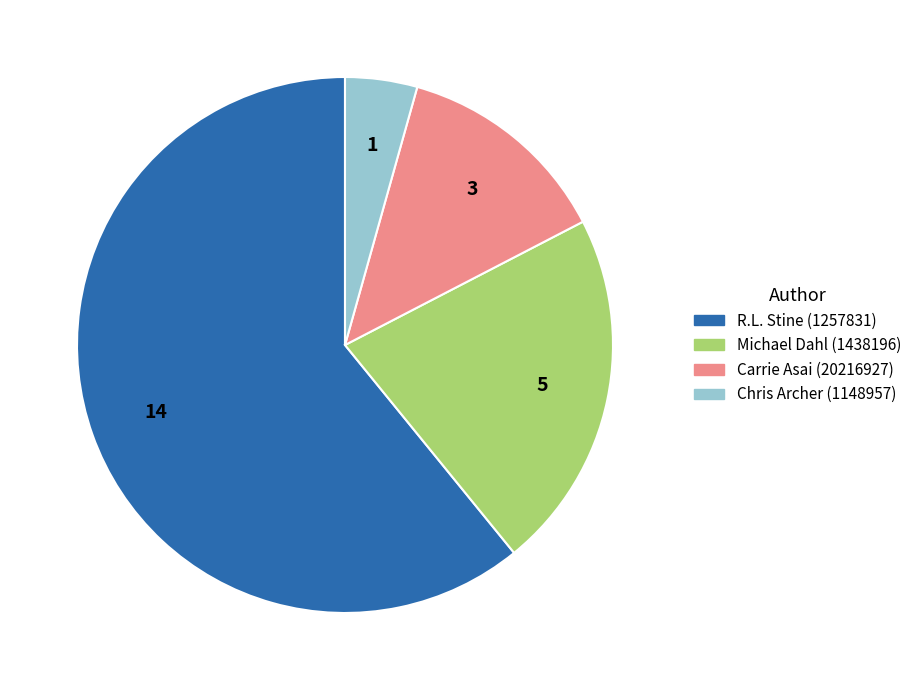

Is the sum of Carrie Asai (20216927) and Chris Archer (1148957) greater than half?

No